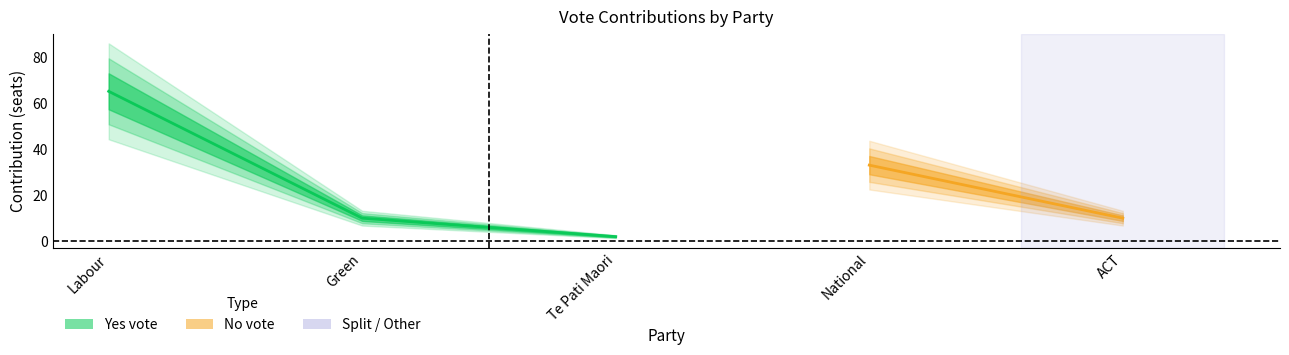

How many data points are above 10?

2